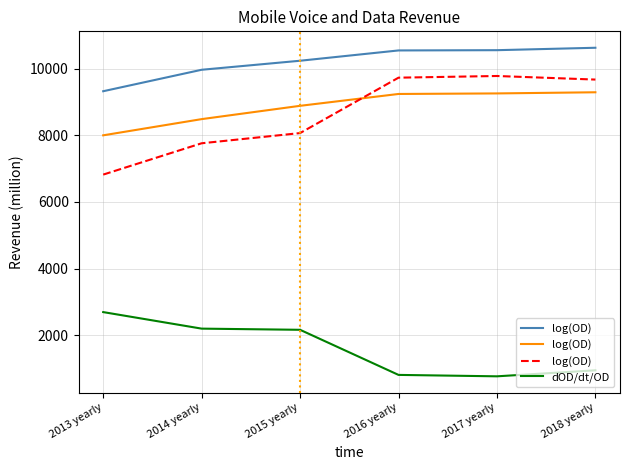

What is the approximate value of log(OD) at 2016 yearly?

9725.3